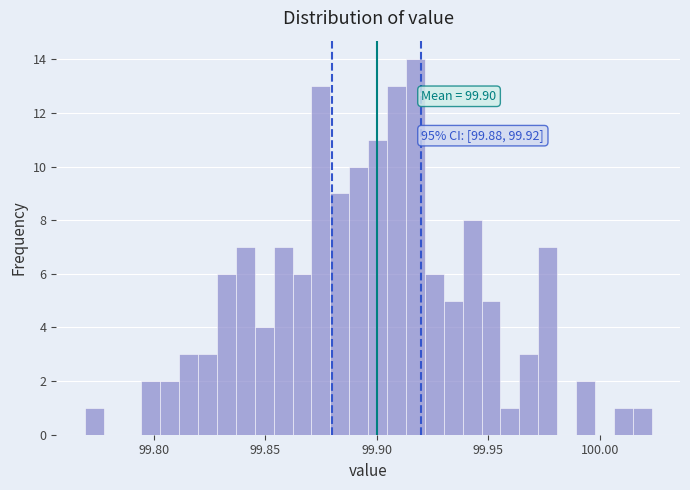

Around what value on the x-axis is the tallest bar? Give the approximate position of its centre, as read against the axis.

99.915